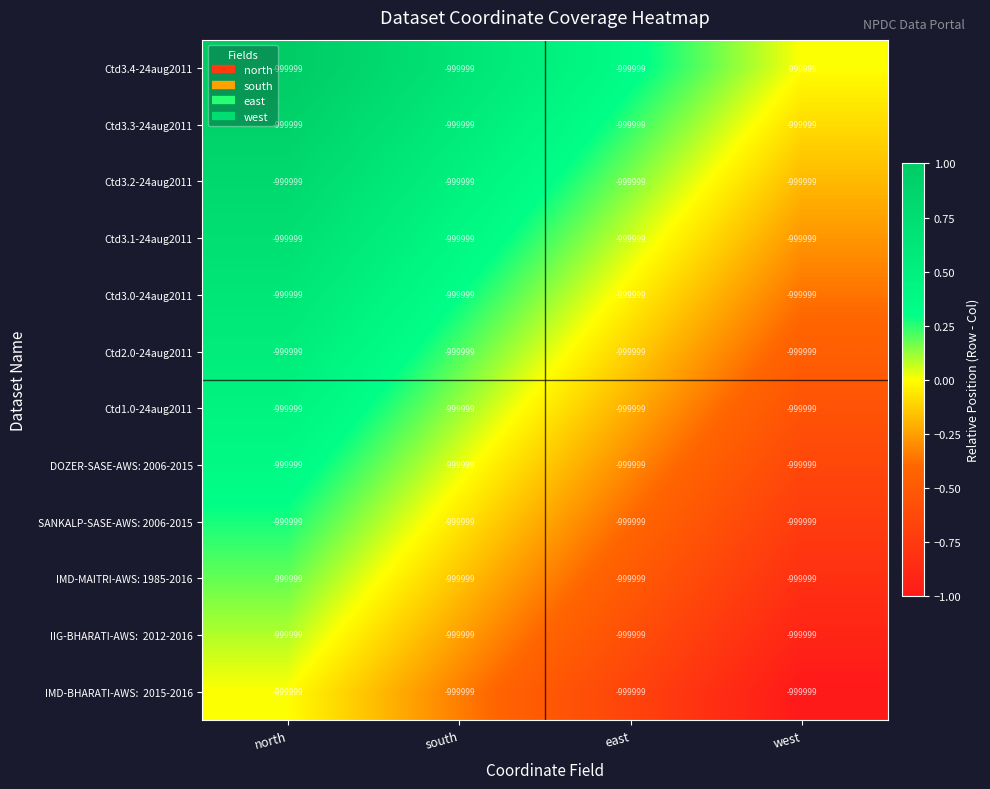

True or false: Ctd3.4-24aug2011 has a value of 1.3 at north.

False